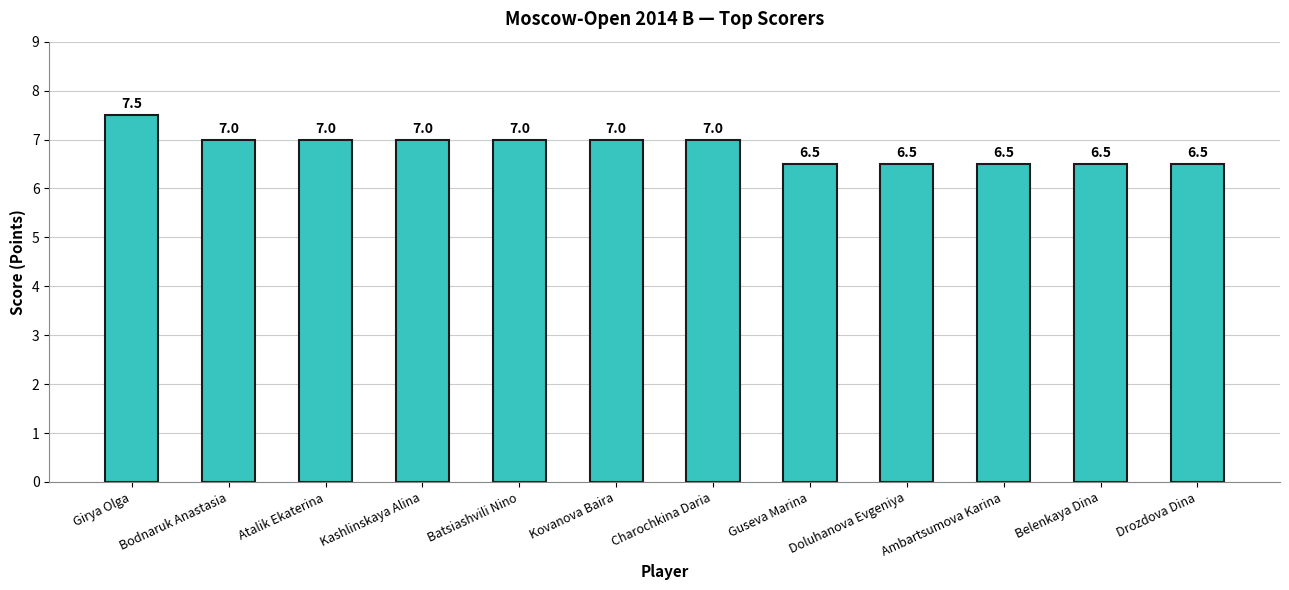

What is the label of the 8th bar from the left?

Guseva Marina